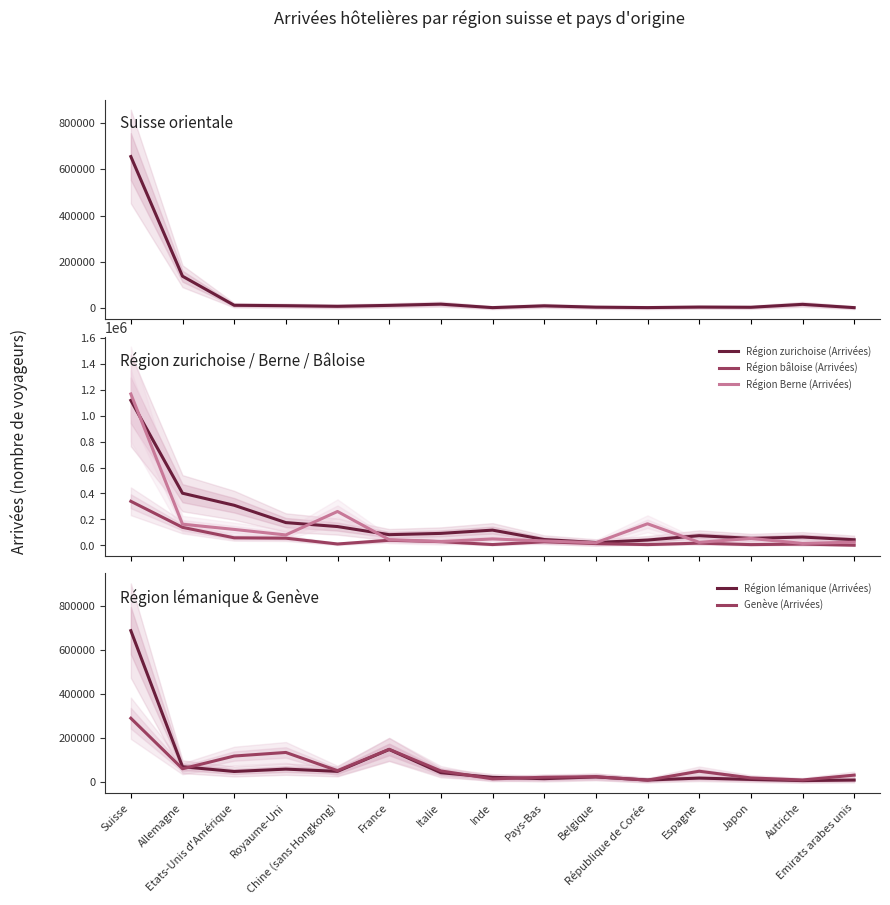

Which has a higher value, Suisse or France?

Suisse